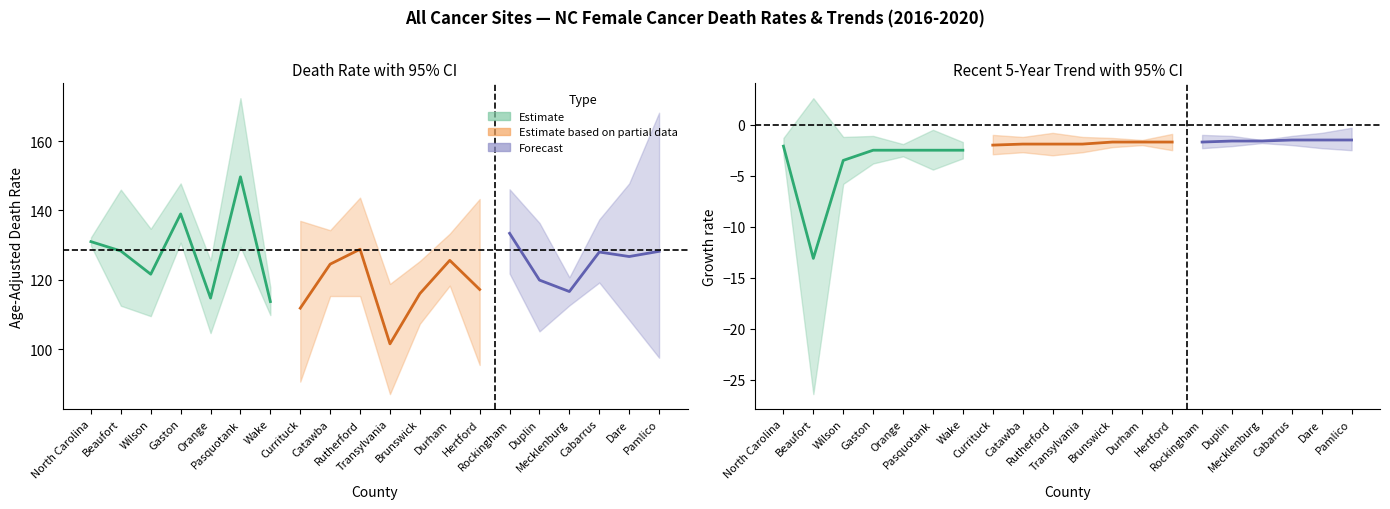

What is the value of the Lower CI point at the 2nd from the left?

112.5